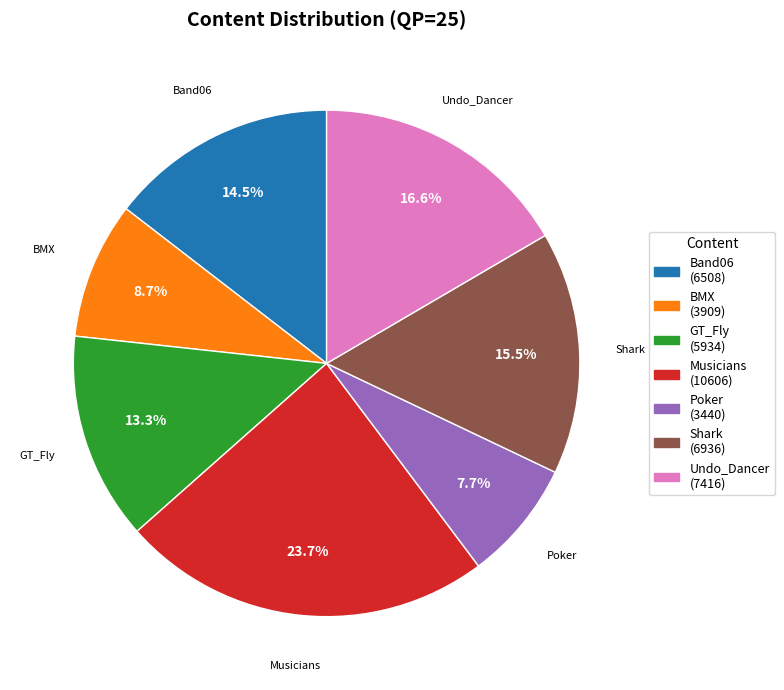

Count the number of slices in the pie.

7